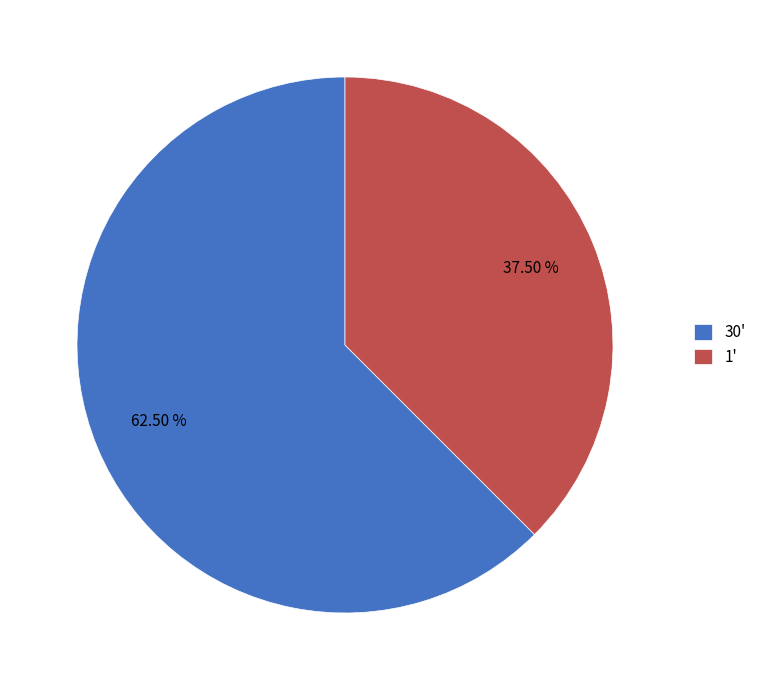

What is the ratio of the value at 1' to the value at 30'?

0.6